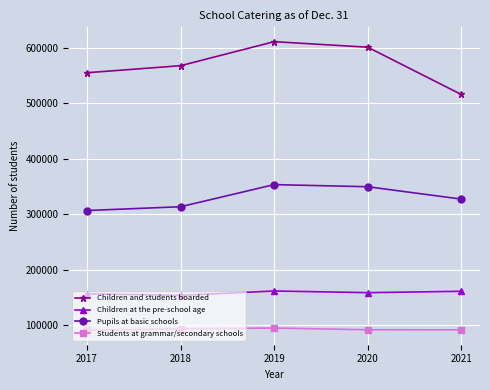

What is the difference between the highest and lowest values at 2019?

516392